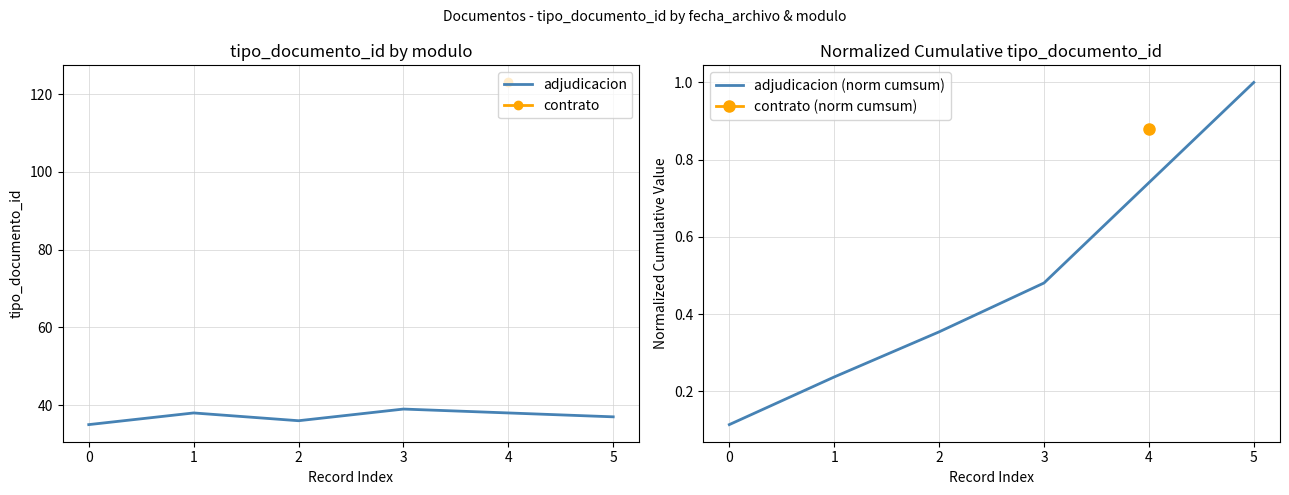

True or false: adjudicacion (norm cumsum) has a value of 0.6 at 1.

False